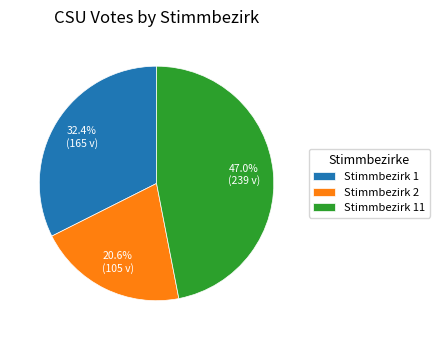

How many segments does this pie chart have?

3